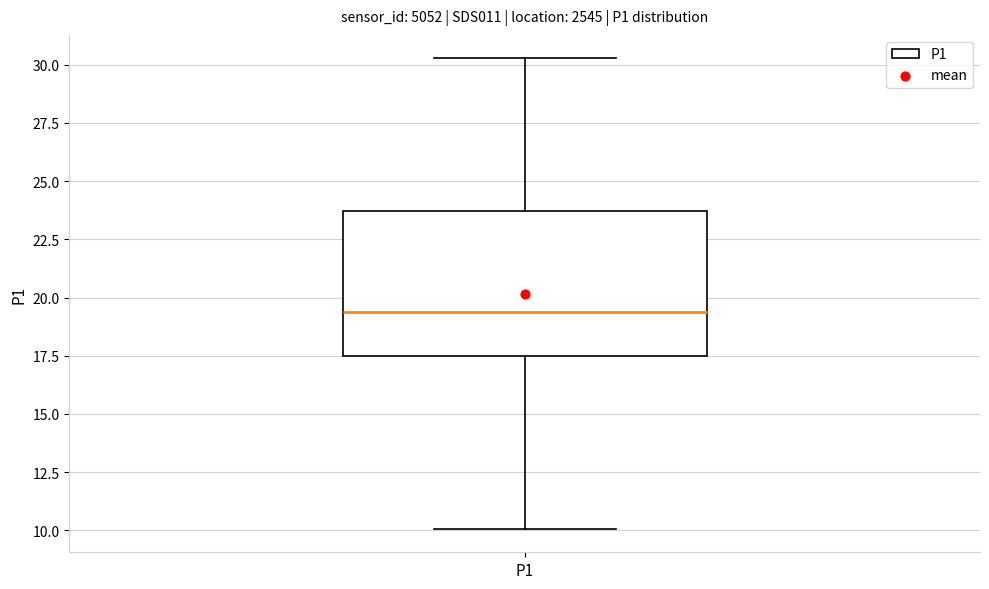

Read this box plot against the y-axis: the position of the median line, the range covered by the box, and the ends of both whiskers. The values are not printed on the chart, so give them approximately, as read against the axis.

median 19.5, box 17.5 to 23.5, whiskers 10.0 to 30.5